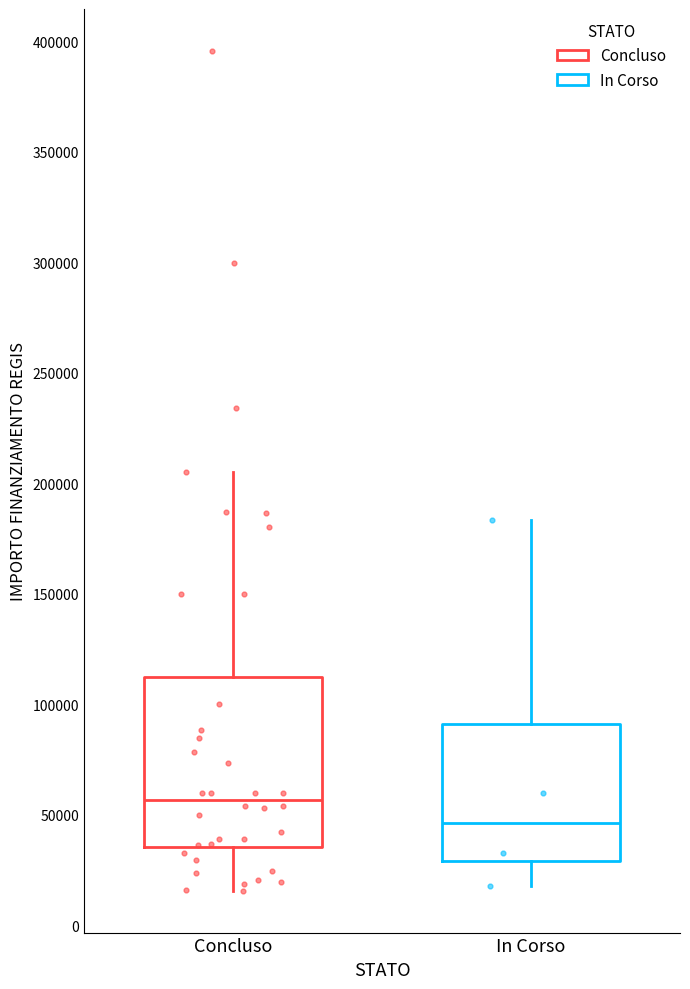

Where does the upper whisker of the box for Concluso end on the y-axis? The values are not printed on the chart, so give them approximately, as read against the axis.

205000